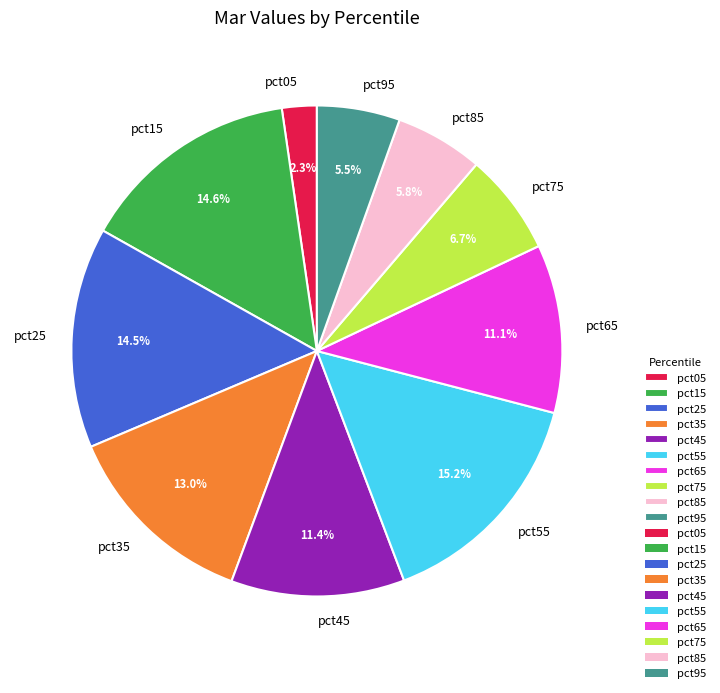

What percentage is the pct55 slice, to the nearest percent?

15%